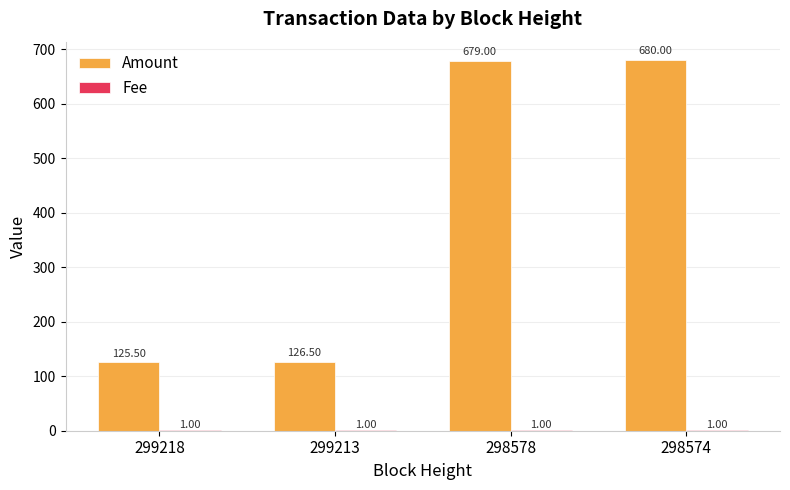

What is the sum of the Amount values at 299218 and 298578?

804.5